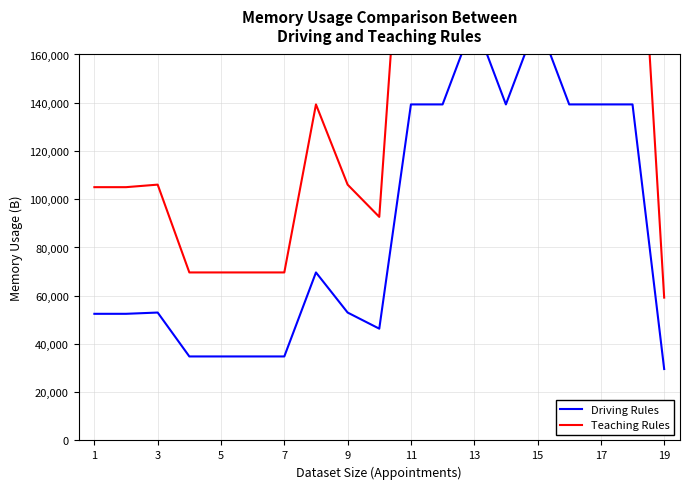

The Teaching Rules series shows 62187.2 at 19. True or false?

False